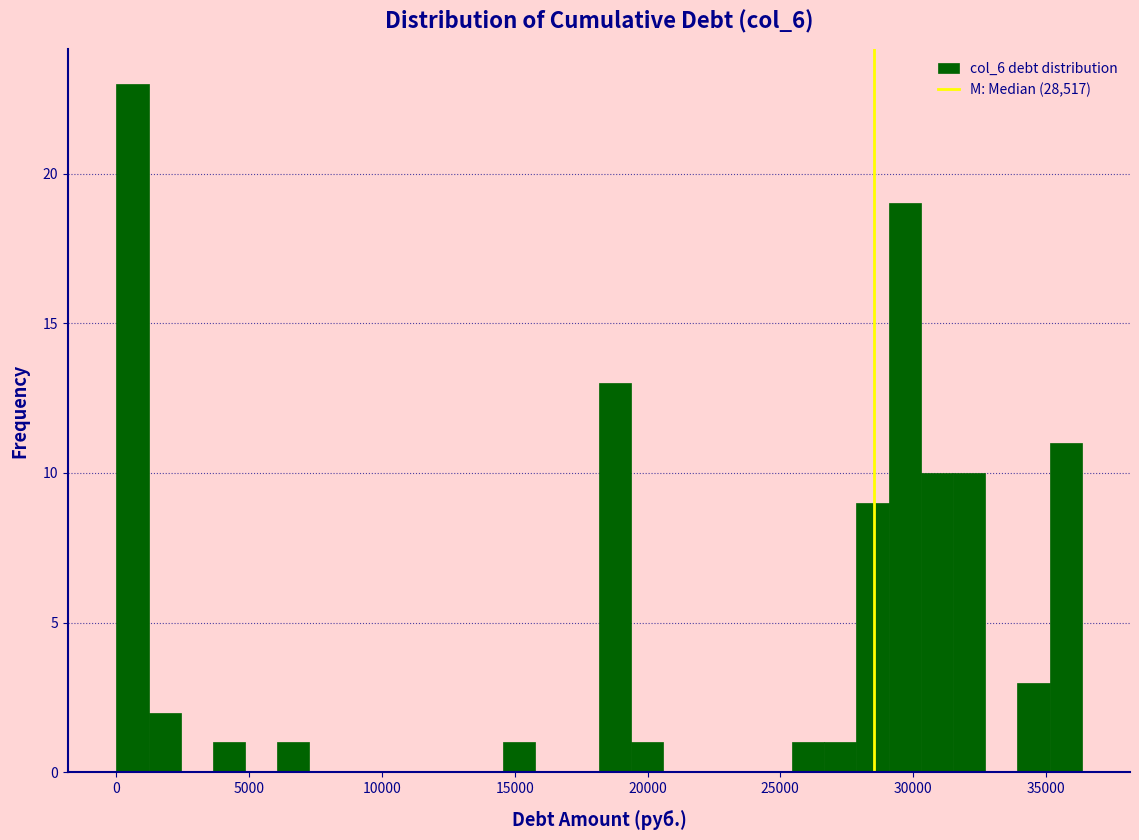

Around what value on the x-axis is the tallest bar? Give the approximate position of its centre, as read against the axis.

500